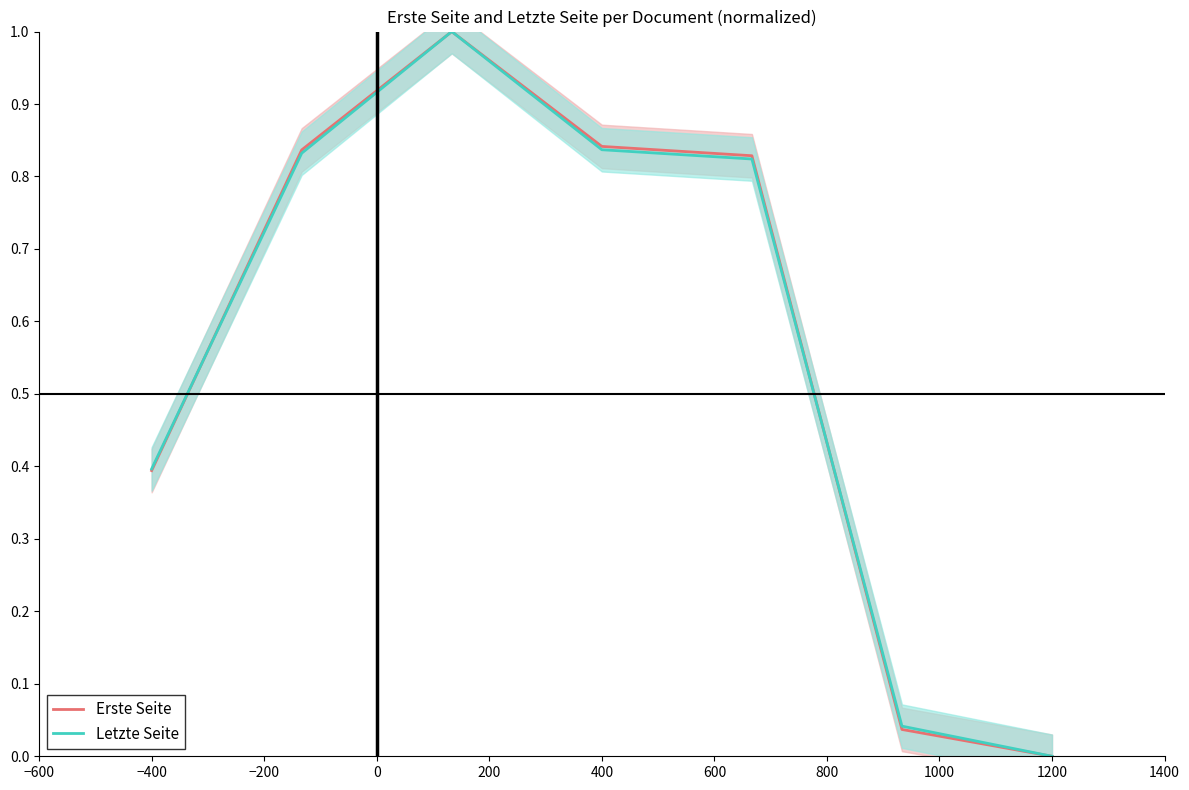

Is it true that Letzte Seite equals 0.1 at −400?

False